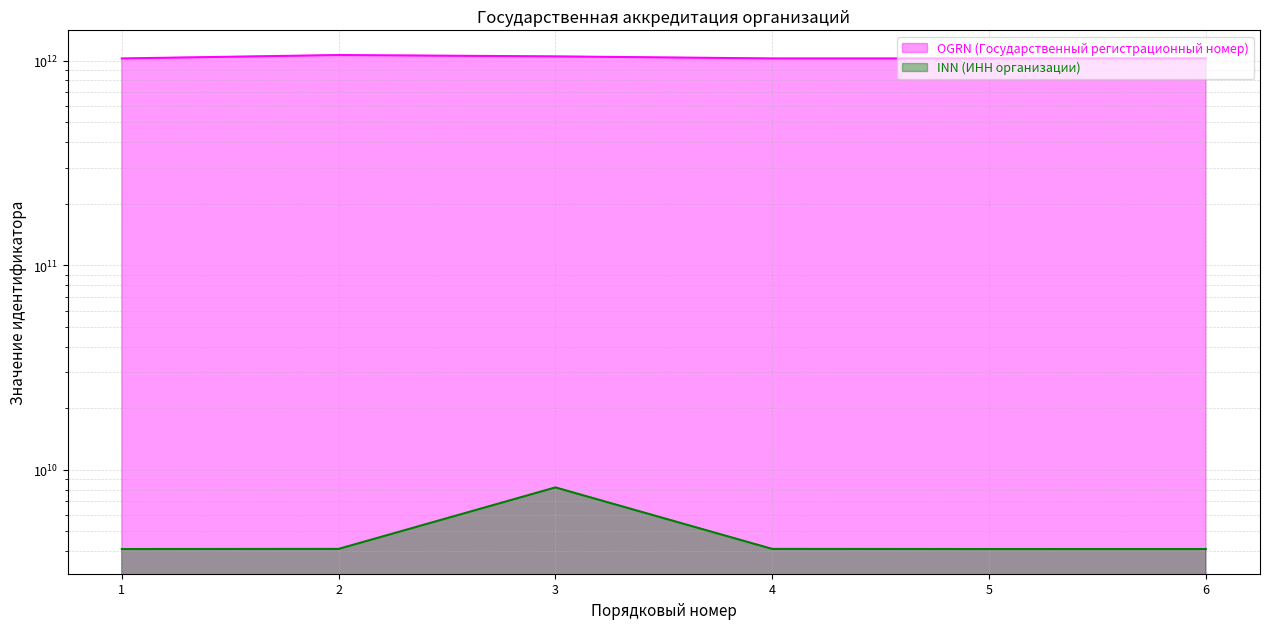

What is the difference between the maximum and minimum values in the INN (ИНН организации) series?

4100992003